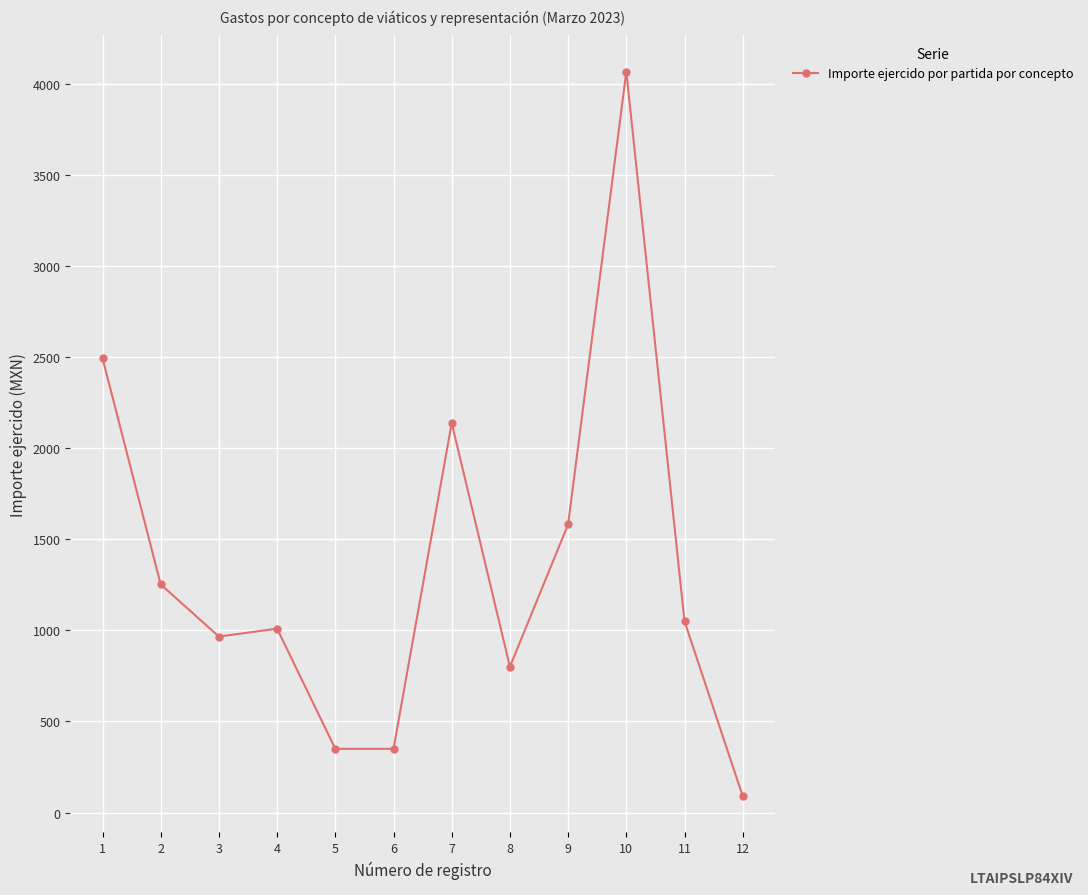

How many values are below 1050?

6